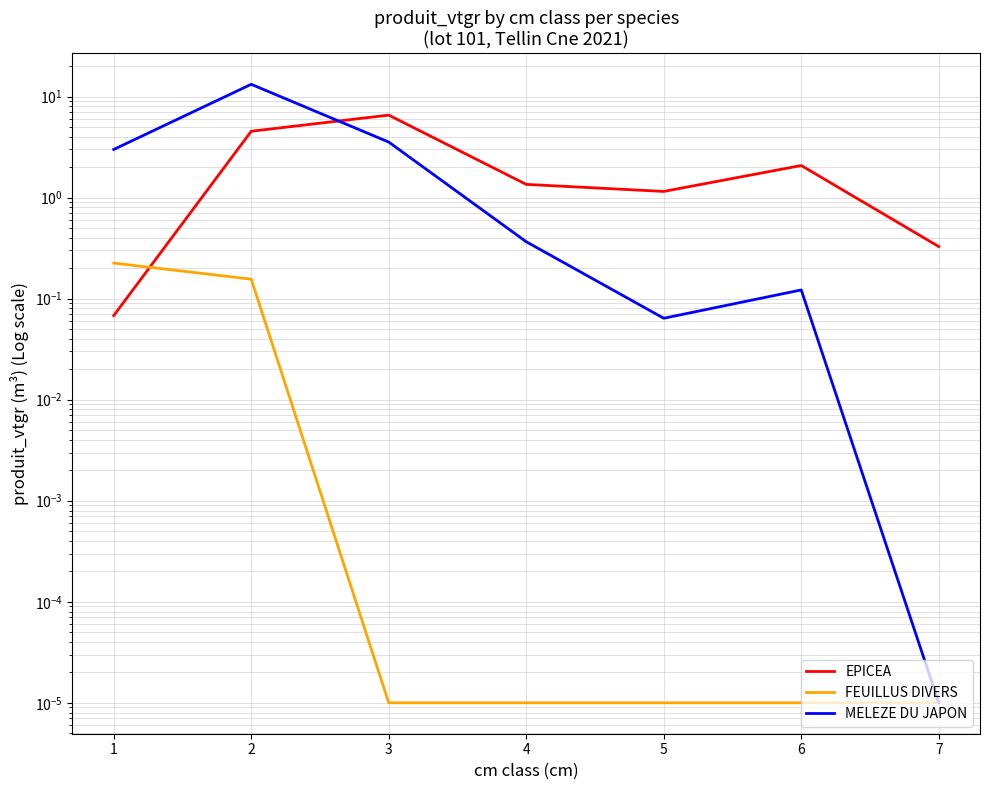

How many distinct data groups are displayed?

3